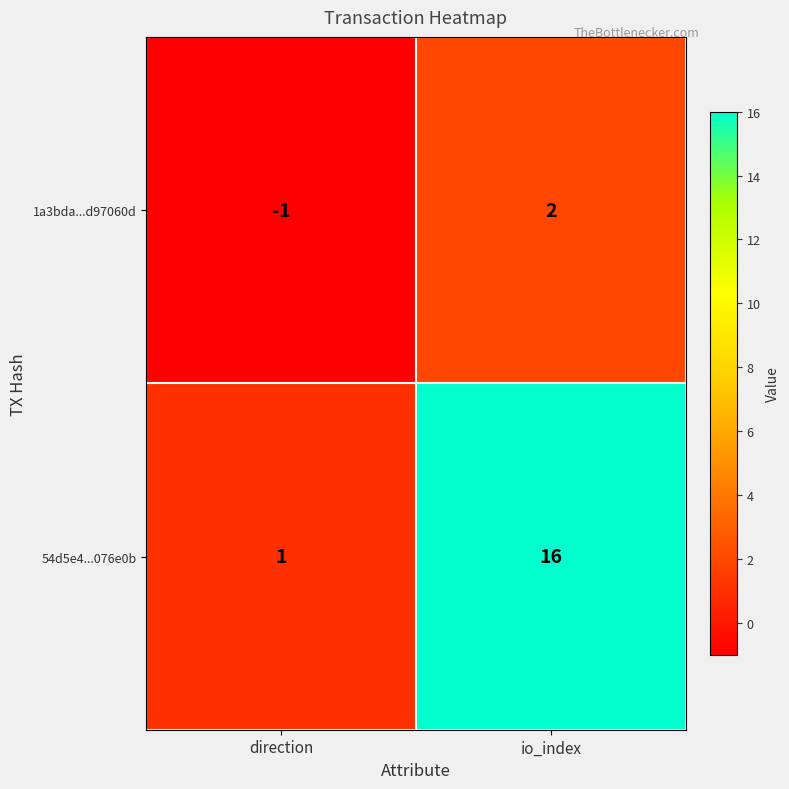

What is the spread (max minus min) of values at direction?

2